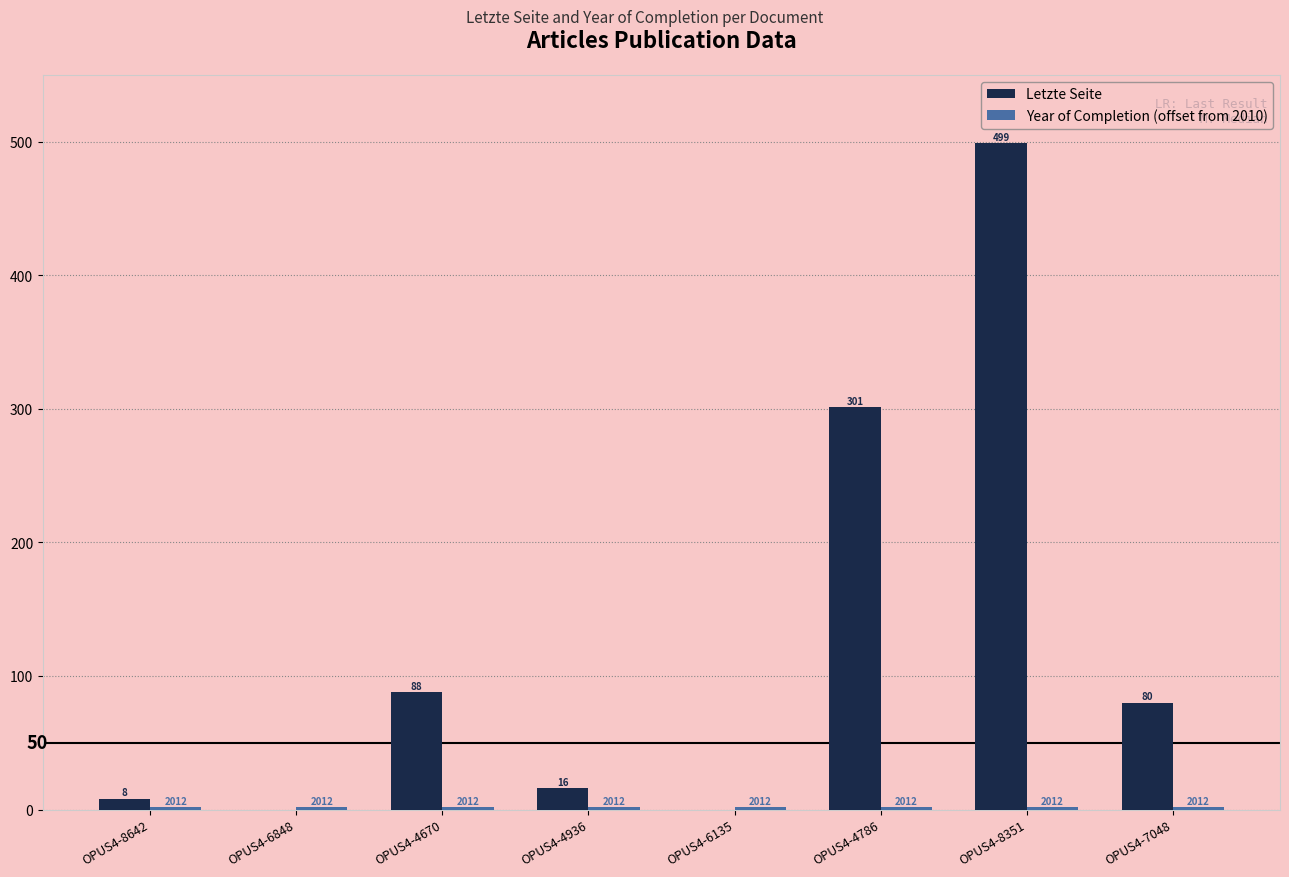

Are the bars horizontal?

No